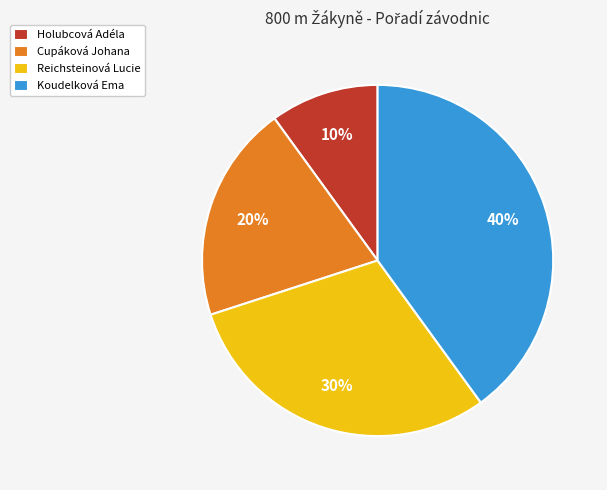

Which category has the biggest portion of the pie?

Koudelková Ema